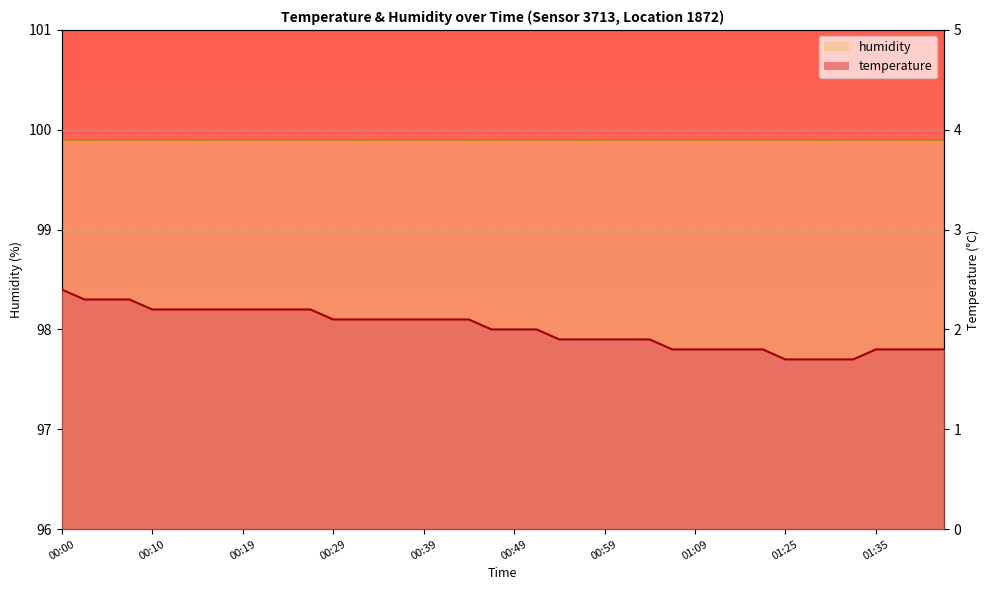

What is the value of the 10th point from the left?

2.2